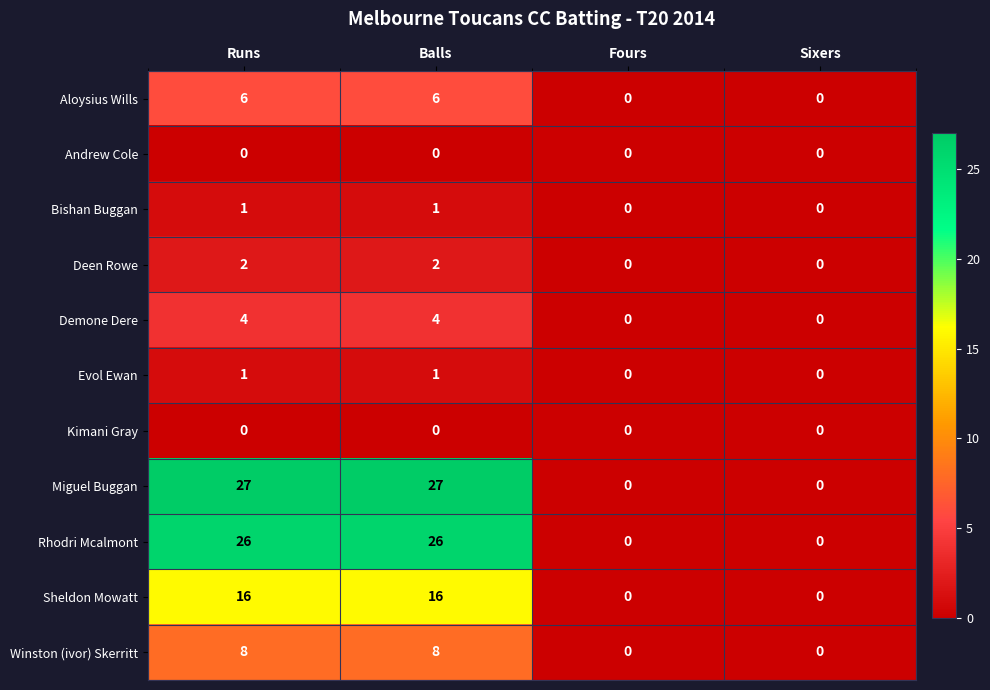

Which series has the largest range (max minus min)?

Miguel Buggan